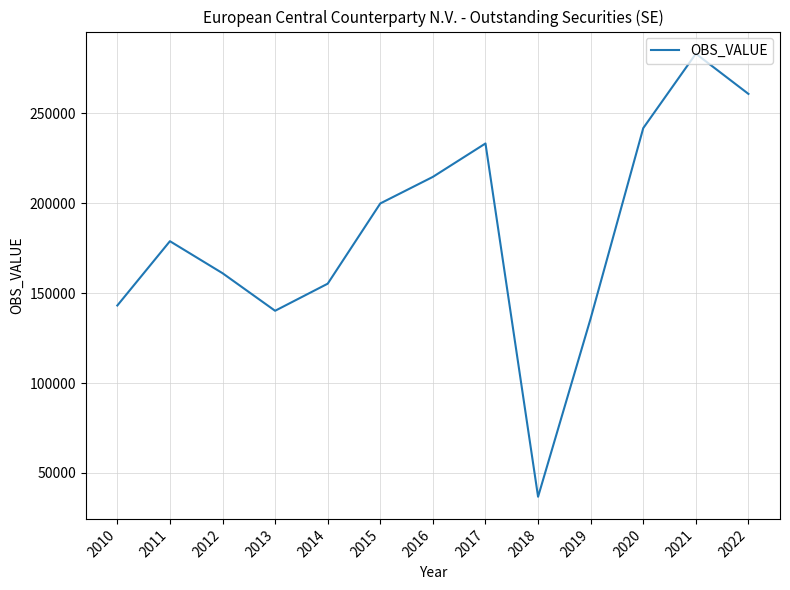

At which label is the value closest to 159880?

2012